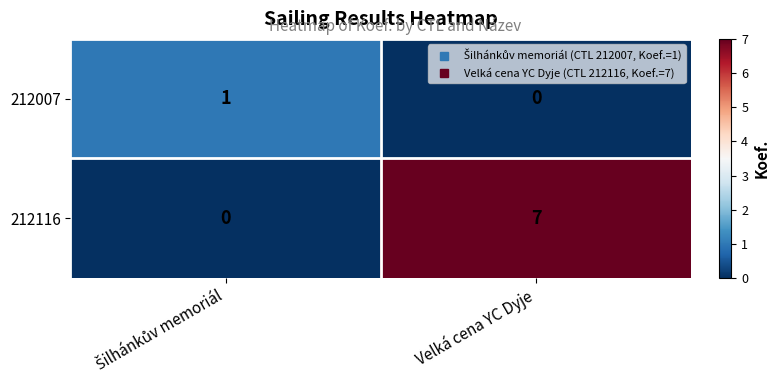

At which category is the sum across all series the highest?

Velká cena YC Dyje